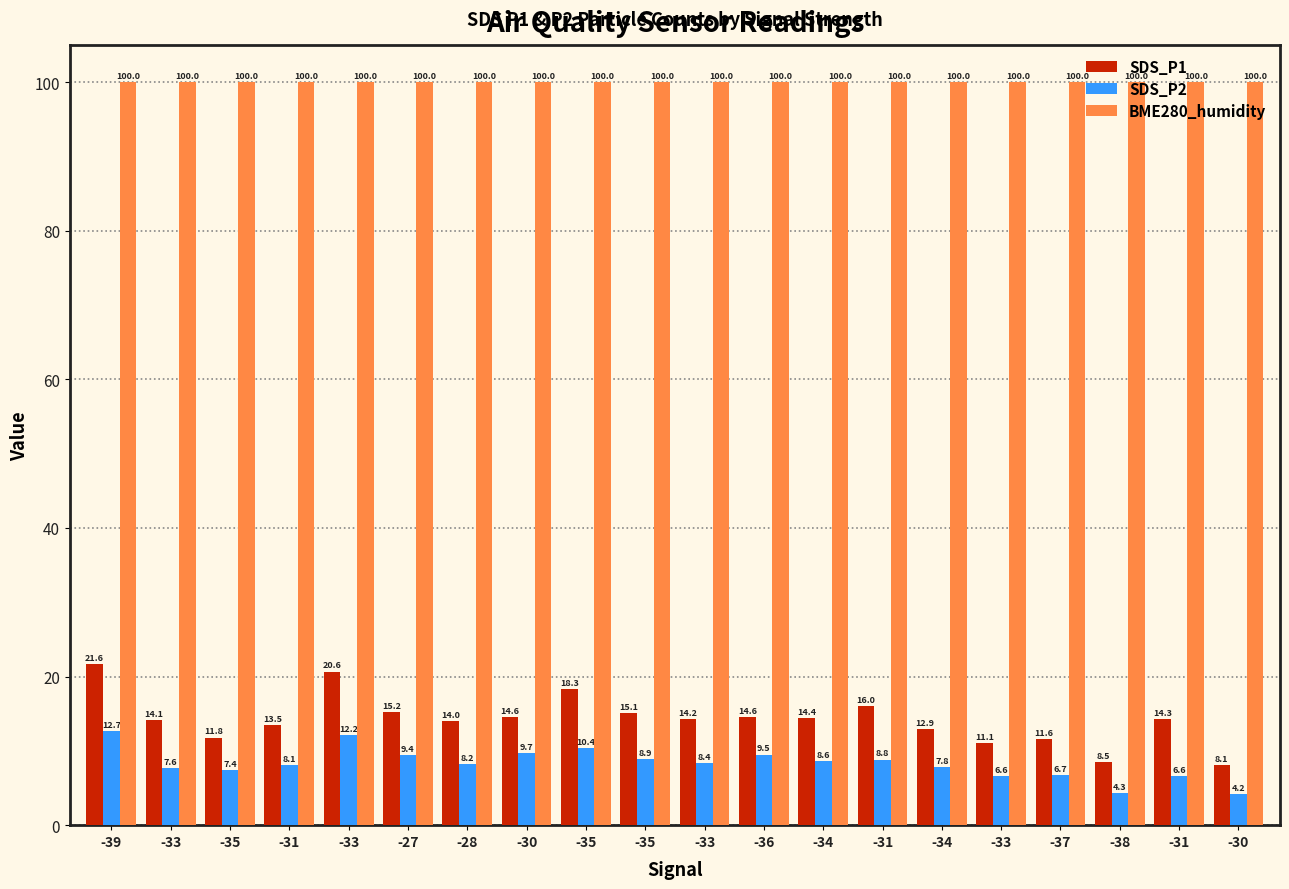

What is the total value across all series at -34?

123.0